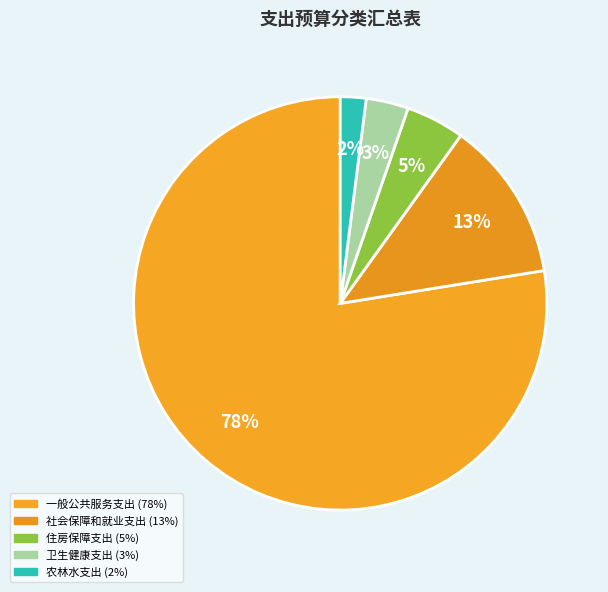

To the nearest percent, what is the combined percentage of 农林水支出 and 住房保障支出?

7%